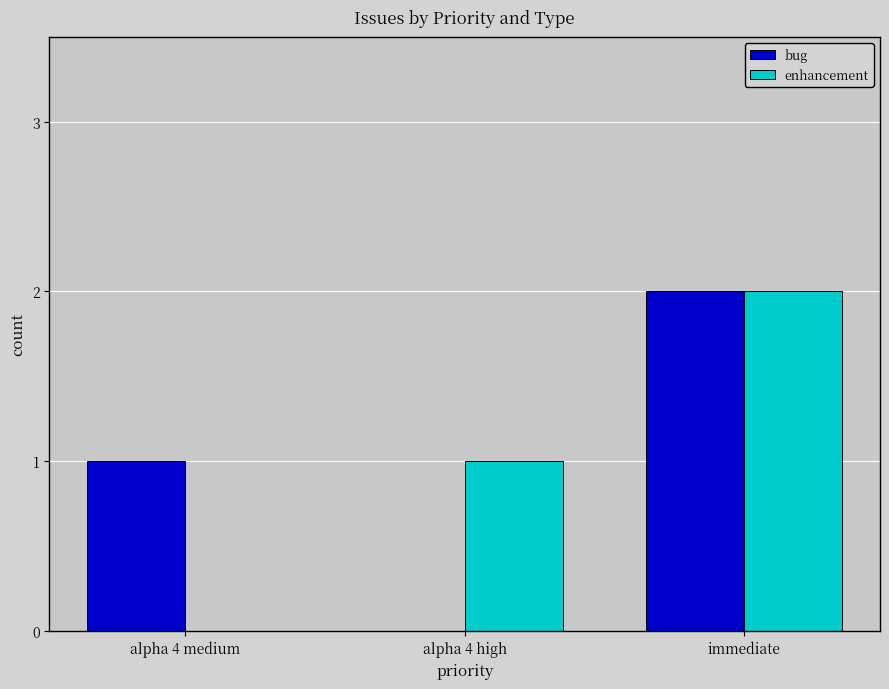

Reading left to right, what are all the values shown in this chart?

bug: 1	0	2
enhancement: 0	1	2